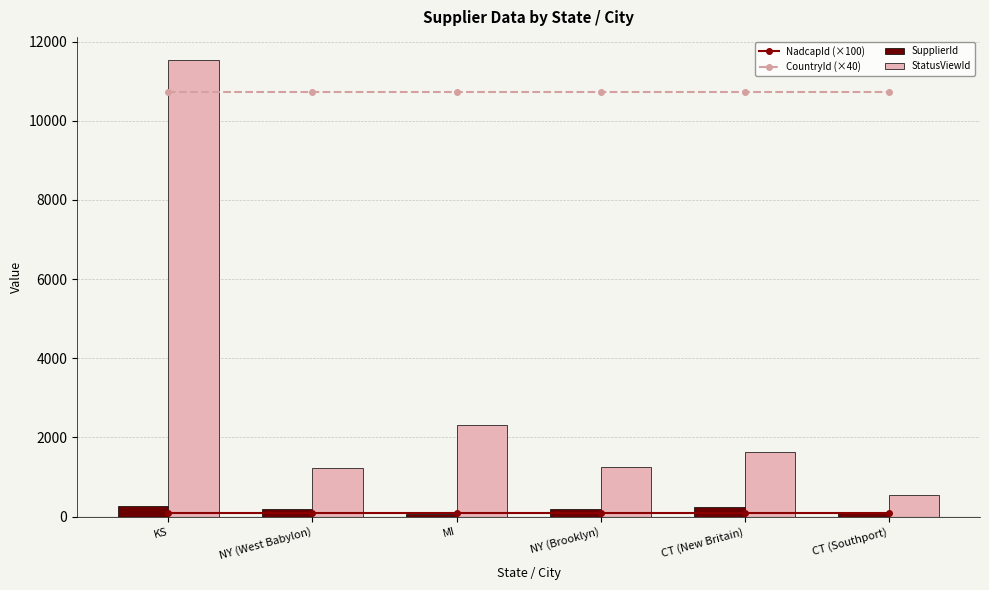

Between MI and NY (Brooklyn), which series saw the biggest shift?

StatusViewId